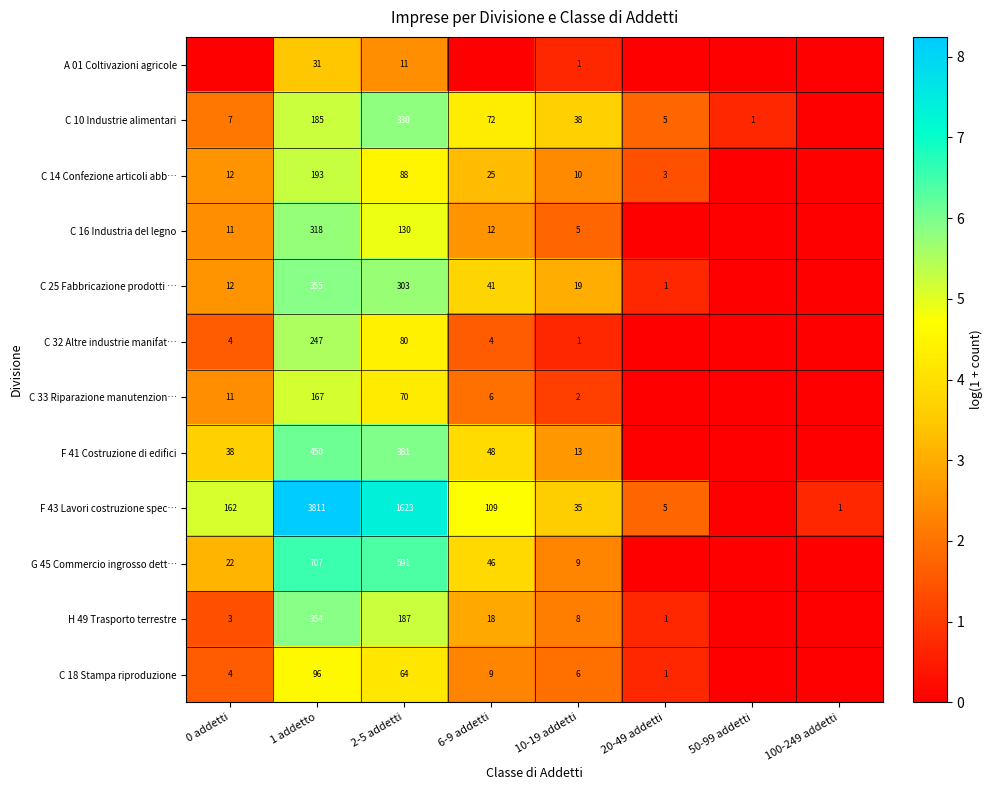

The value of F 43 Lavori costruzione spec… at 20-49 addetti is 2. True or false?

False